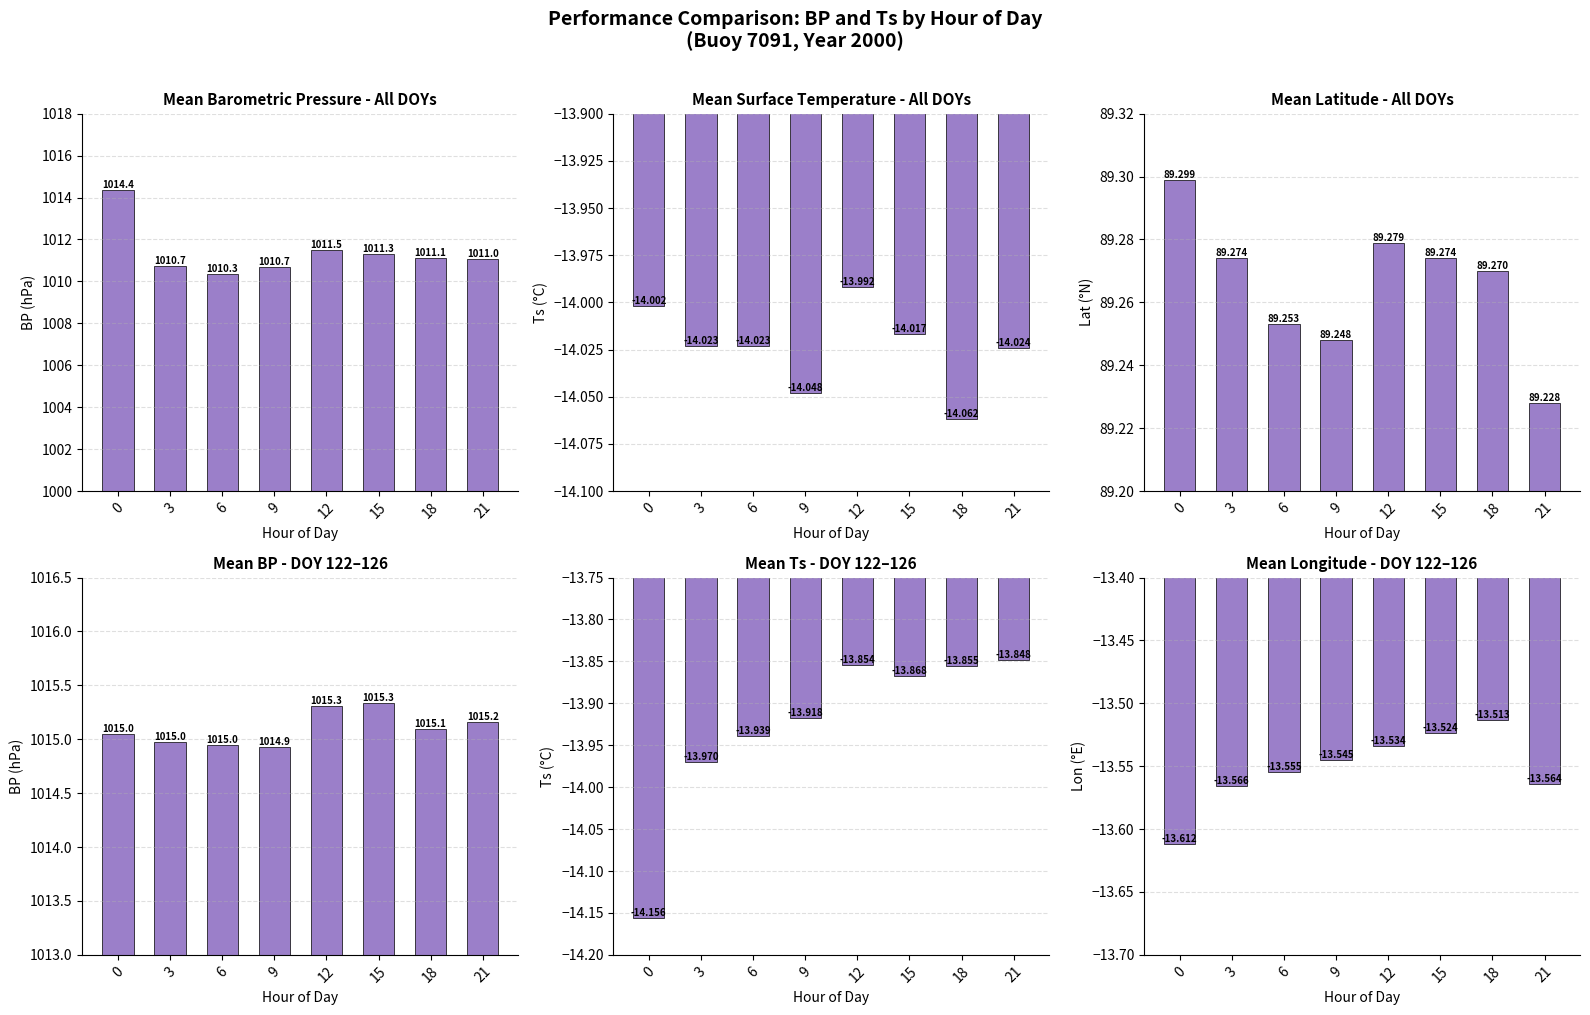

Reading right to left, list all the values displayed in this chart.

Mean BP: 1011.0	1011.1	1011.3	1011.5	1010.7	1010.3	1010.7	1014.4
Mean Ts: -14.0	-14.1	-14.0	-14.0	-14.0	-14.0	-14.0	-14.0
Mean Lat: 89.2	89.3	89.3	89.3	89.2	89.3	89.3	89.3
BP DOY 122-126: 1015.2	1015.1	1015.3	1015.3	1014.9	1015.0	1015.0	1015.0
Ts DOY 122-126: -13.8	-13.9	-13.9	-13.9	-13.9	-13.9	-14.0	-14.2
Lon DOY 122-126: -13.6	-13.5	-13.5	-13.5	-13.5	-13.6	-13.6	-13.6